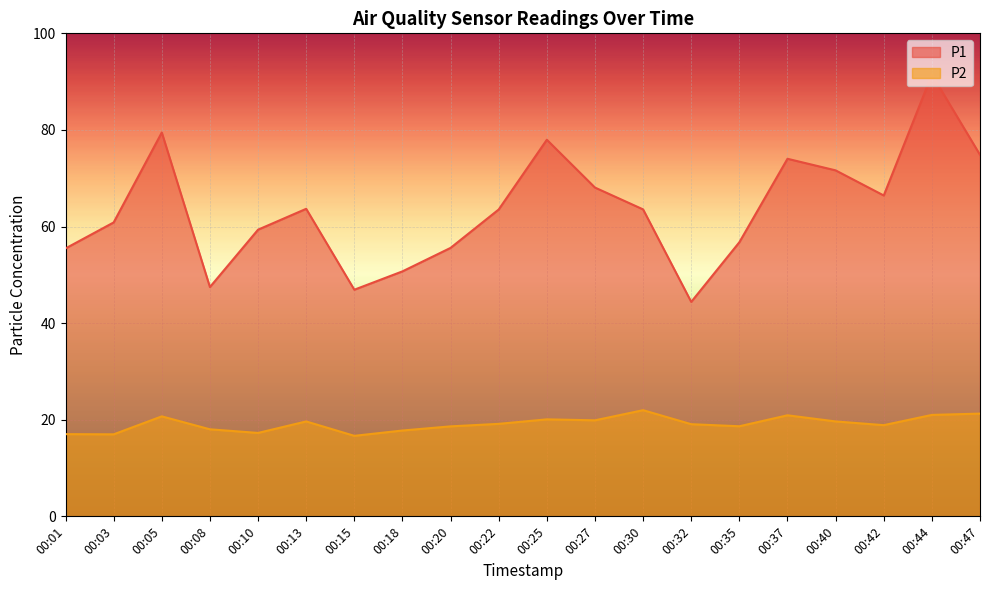

Reading left to right, what are all the values shown in this chart?

P1: 00:01=55.5	00:03=60.9	00:05=79.5	00:08=47.5	00:10=59.4	00:13=63.7	00:15=46.9	00:18=50.7	00:20=55.6	00:22=63.5	00:25=78.0	00:27=68.1	00:30=63.5	00:32=44.4	00:35=56.8	00:37=74.0	00:40=71.6	00:42=66.4	00:44=91.5	00:47=74.8
P2: 00:01=17.0	00:03=17.0	00:05=20.7	00:08=18.0	00:10=17.3	00:13=19.6	00:15=16.7	00:18=17.8	00:20=18.6	00:22=19.1	00:25=20.1	00:27=19.9	00:30=22.0	00:32=19.1	00:35=18.6	00:37=20.9	00:40=19.6	00:42=18.9	00:44=21.0	00:47=21.3